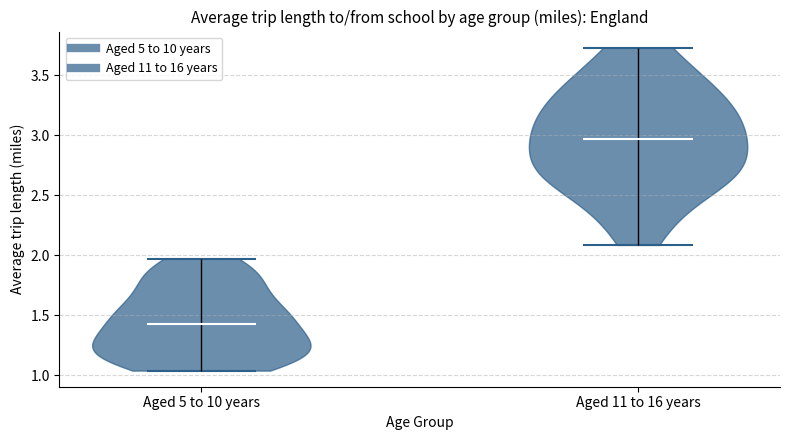

Reading left to right, read every violin against the y-axis: where its median line is, and the lowest and highest points it reaches. The values are not printed on the chart, so give them approximately, as read against the axis.

Aged 5 to 10 years: median line 1.45, lowest point 1.05, highest point 1.95
Aged 11 to 16 years: median line 2.95, lowest point 2.10, highest point 3.75